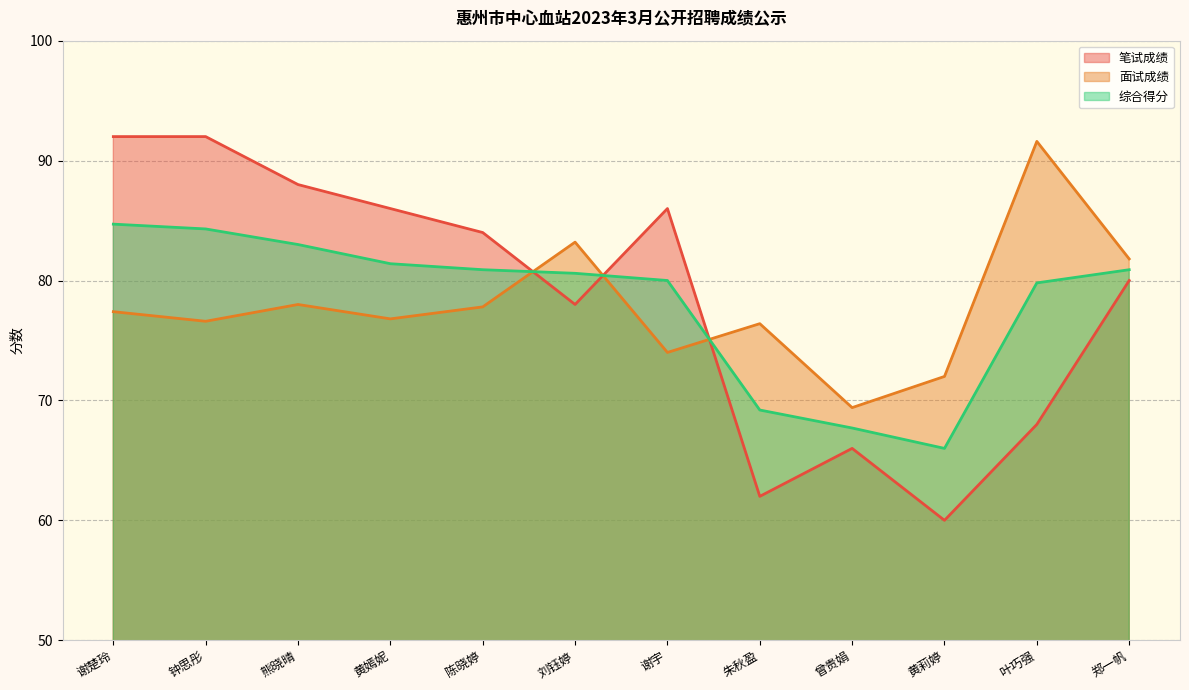

Count the number of categories in the chart.

12